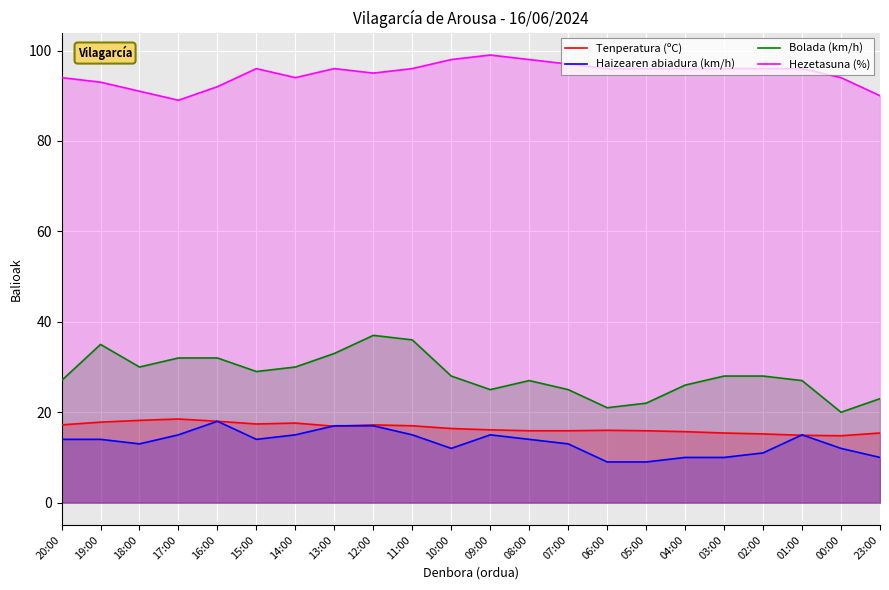

Which category has the highest value in the Bolada (km/h) series?

12:00